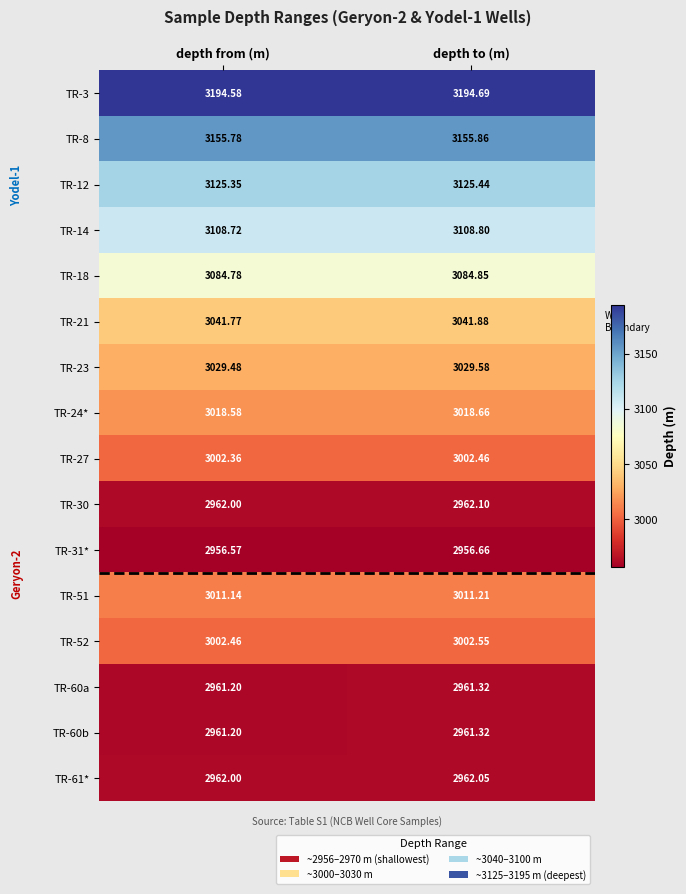

At how many categories does at least one series exceed 3160?

2